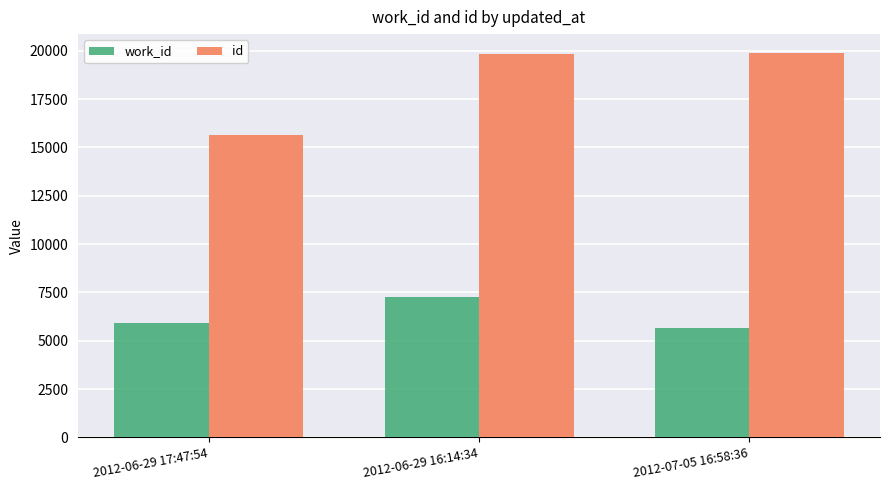

What is the value of the id bar at the 3rd from the left?

19872